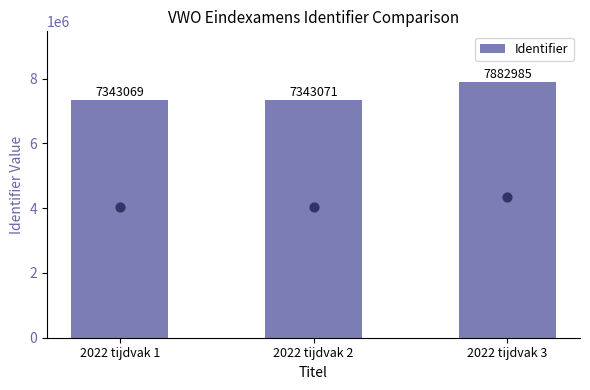

Approximately how many times larger is the value at 2022 tijdvak 1 compared to 2022 tijdvak 3?

0.9